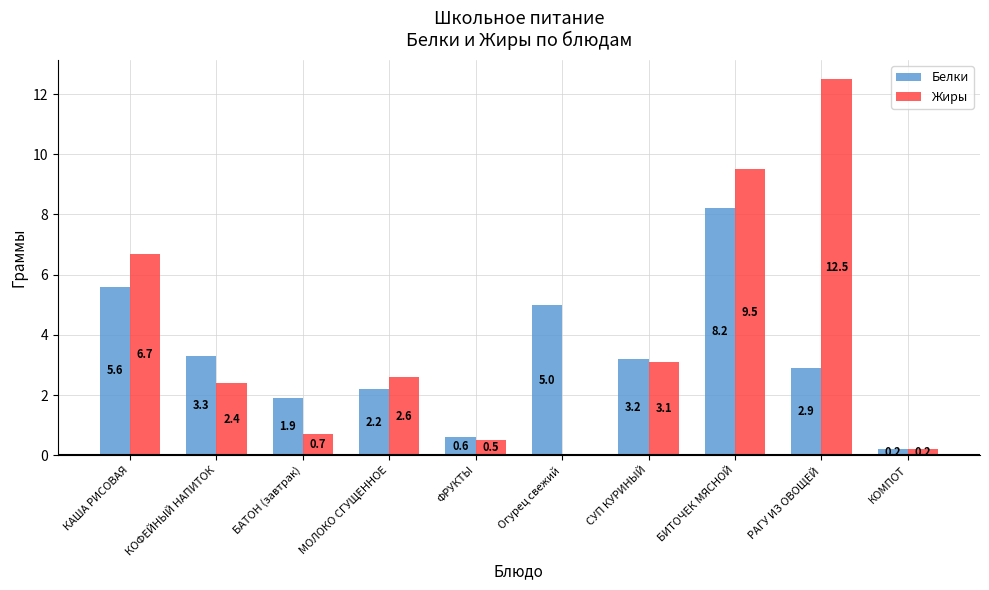

What is the sum of the Жиры values at Огурец свежий and БАТОН (завтрак)?

0.7